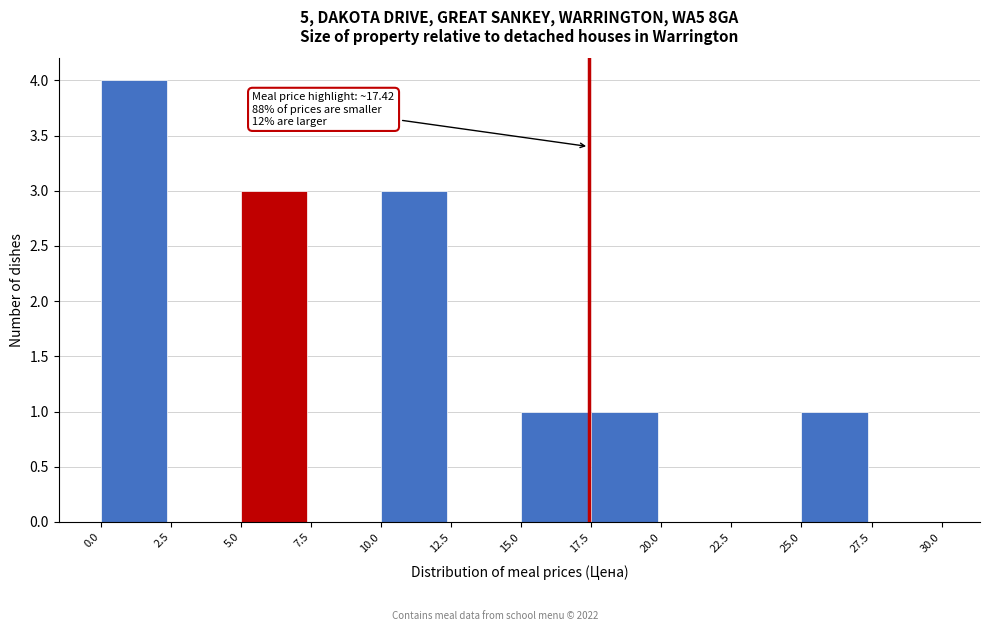

Which range on the x-axis has the tallest bar?

0.0 to 2.5